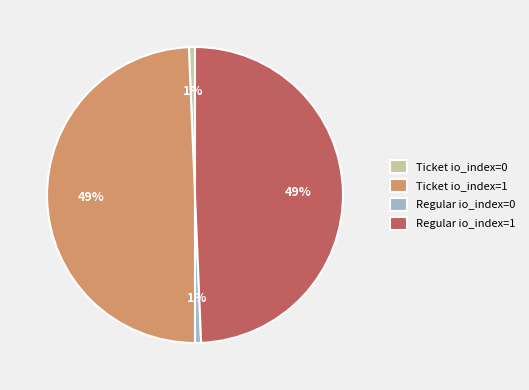

What is the ratio of the value at Ticket io_index=1 to the value at Regular io_index=1?

1.0